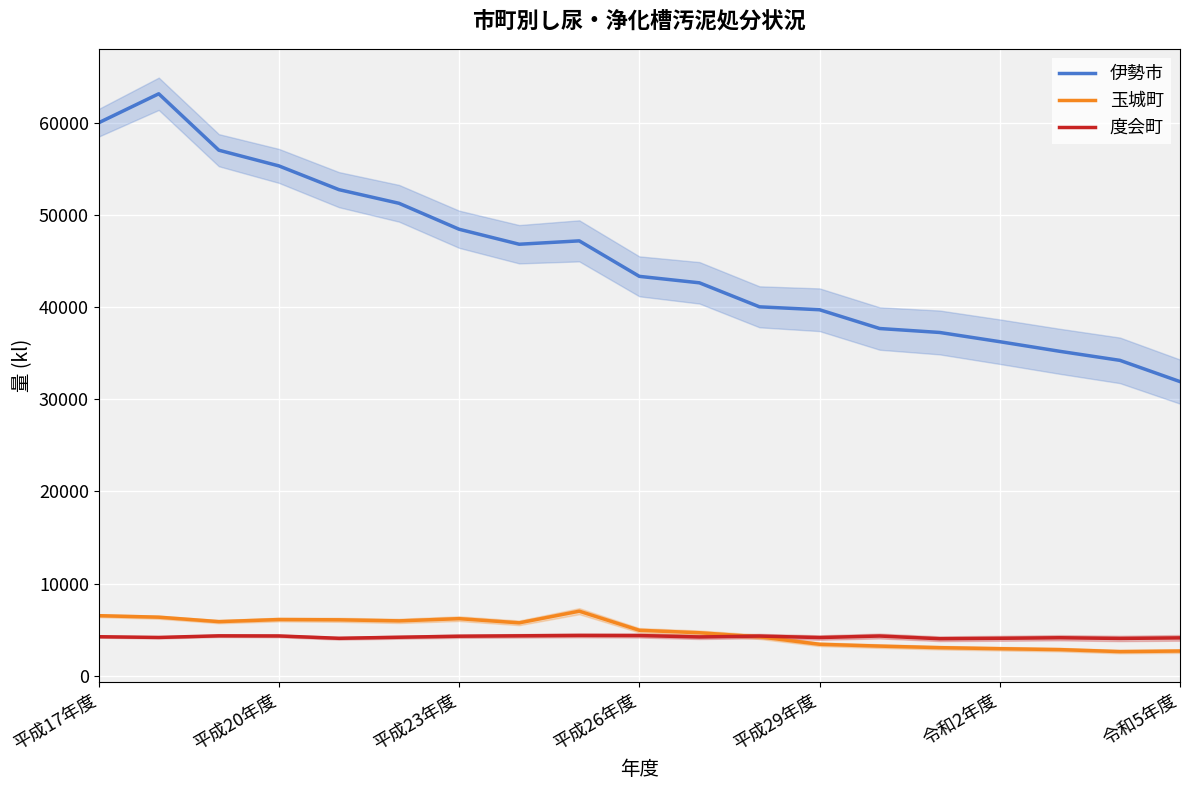

Which series has the largest range (max minus min)?

伊勢市